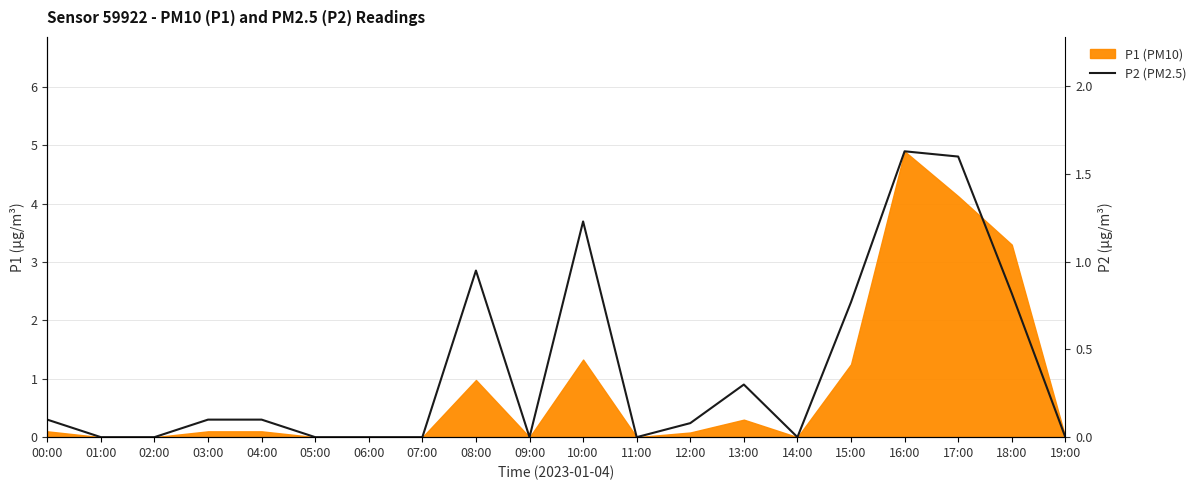

What is the sum of all values?

7.7